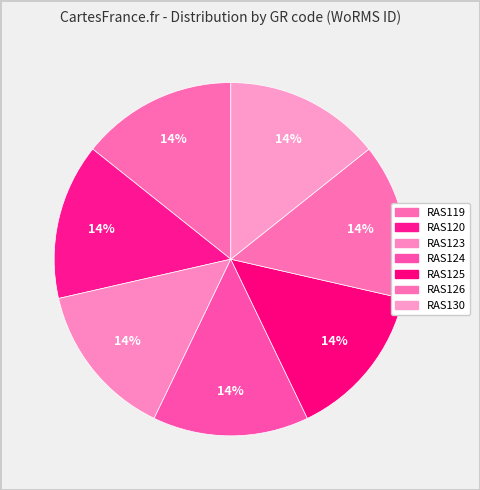

What is the ratio of the value at RAS124 to the value at RAS119?

1.0